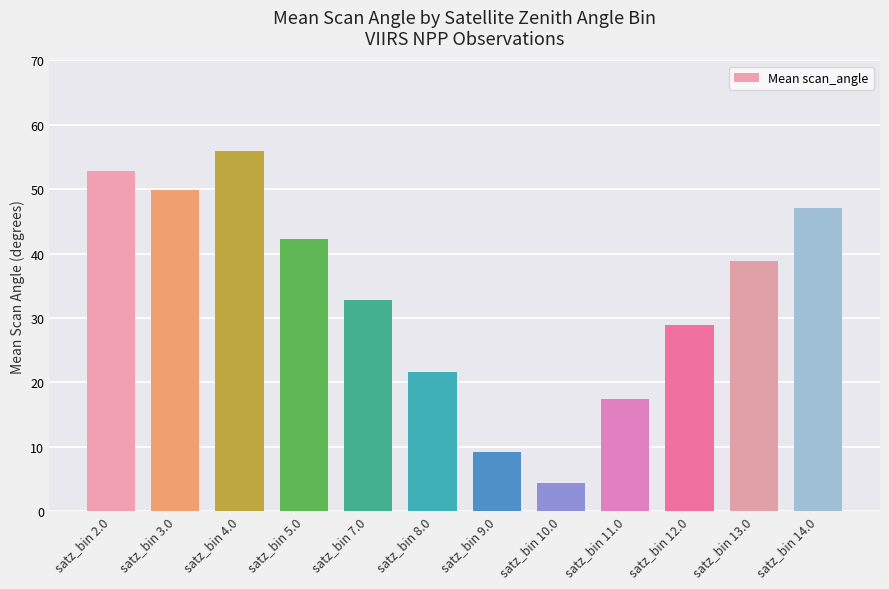

Reading right to left, transcribe all the data shown in this chart.

47.0	38.8	29.0	17.3	4.3	9.2	21.5	32.7	42.3	55.9	49.8	52.9